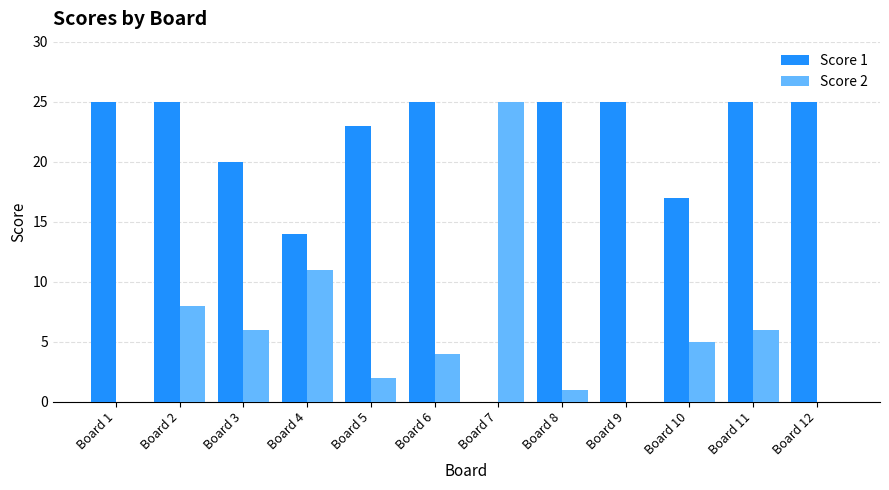

What is the average value of the Score 1 series?

21